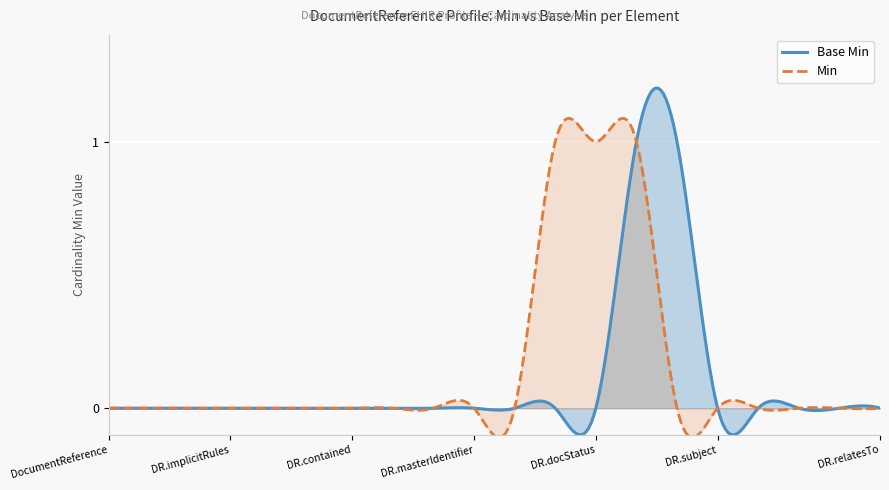

What is the difference between the second highest and minimum values?

1